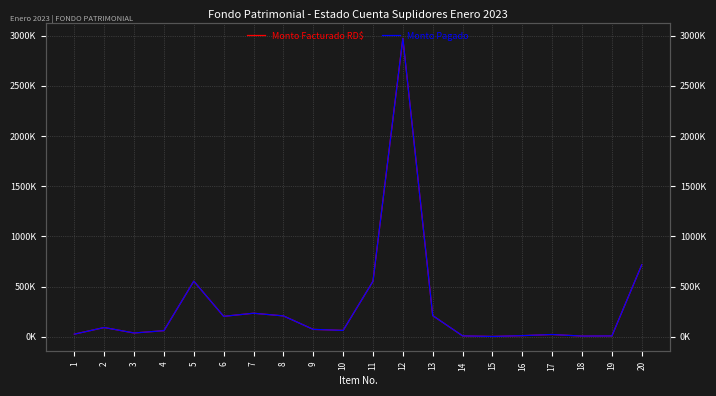

True or false: Monto Facturado RD$ and Monto Pagado cross at least once.

False